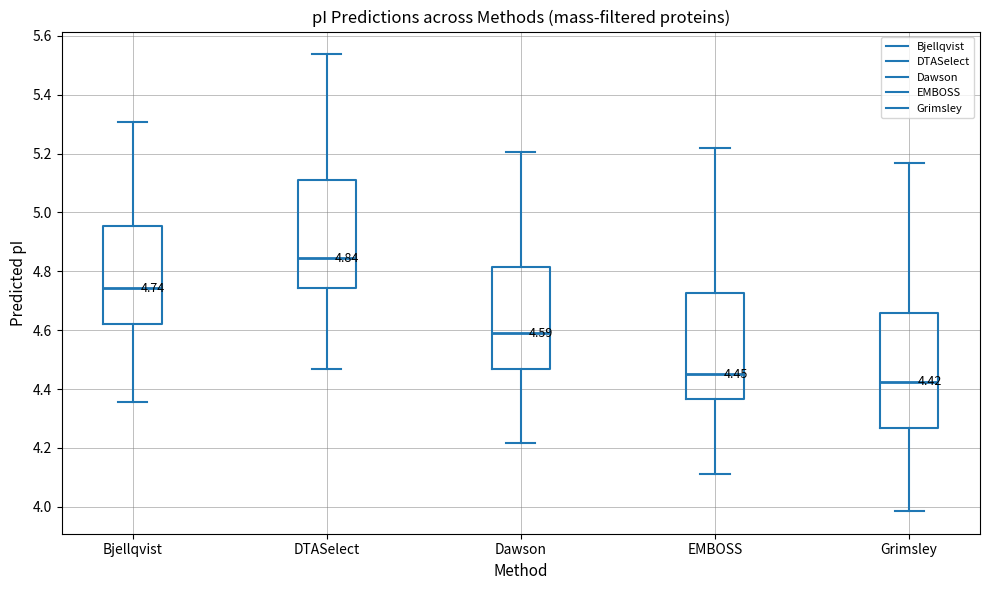

Which box is the tallest, from its lower edge to its upper edge?

Grimsley